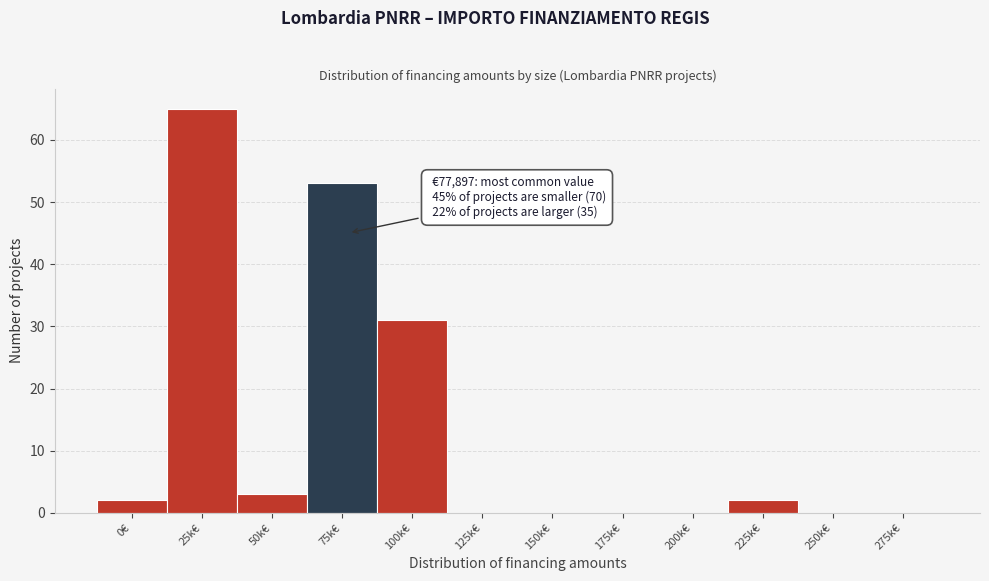

Reading left to right, list all the values displayed in this chart.

0€=2	25k€=65	50k€=3	75k€=53	100k€=31	125k€=0	150k€=0	175k€=0	200k€=0	225k€=2	250k€=0	275k€=0